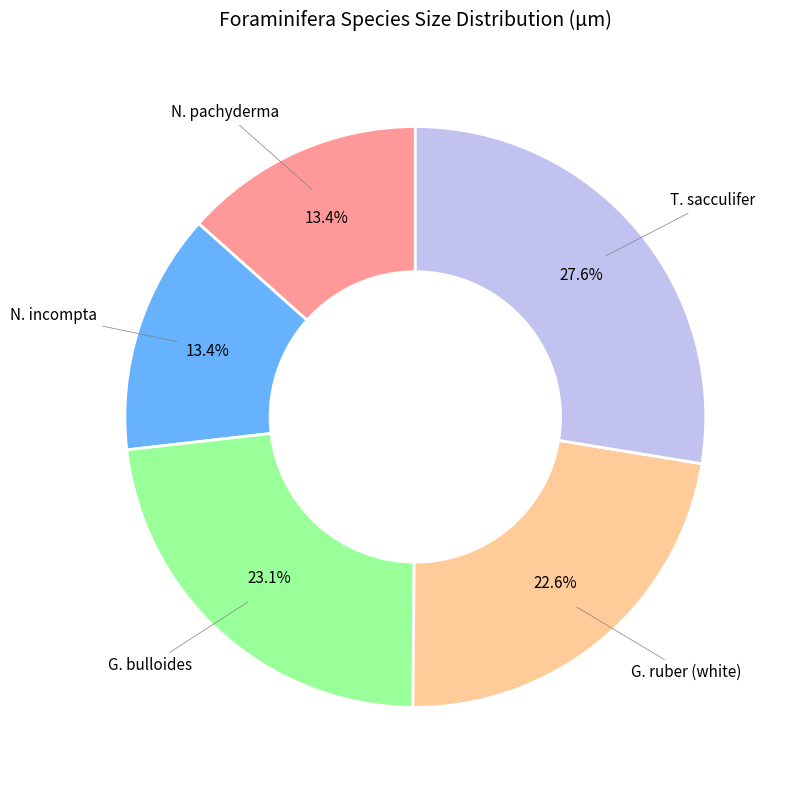

Does any single category account for the majority?

No